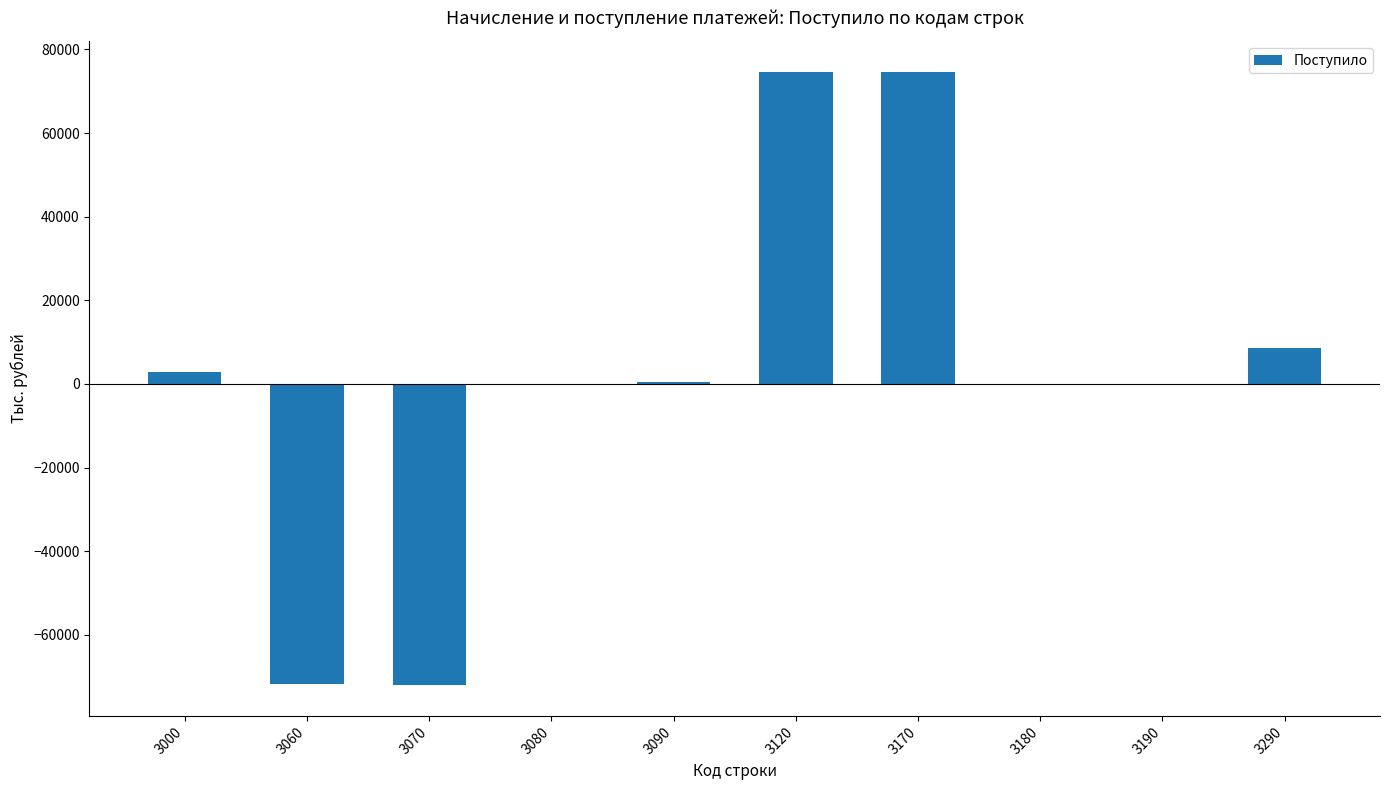

What is the greatest value displayed?

74642